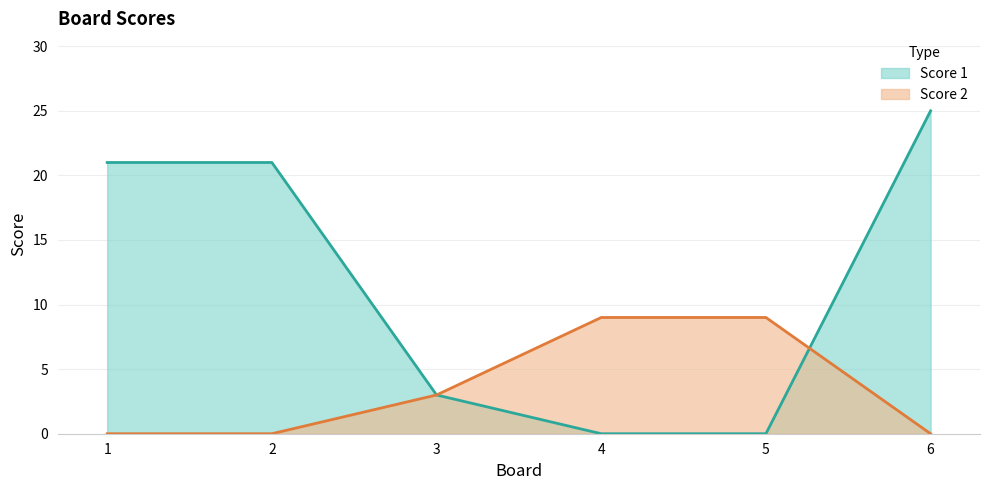

What value does the Score 1 series have at 6, to the nearest 5?

25